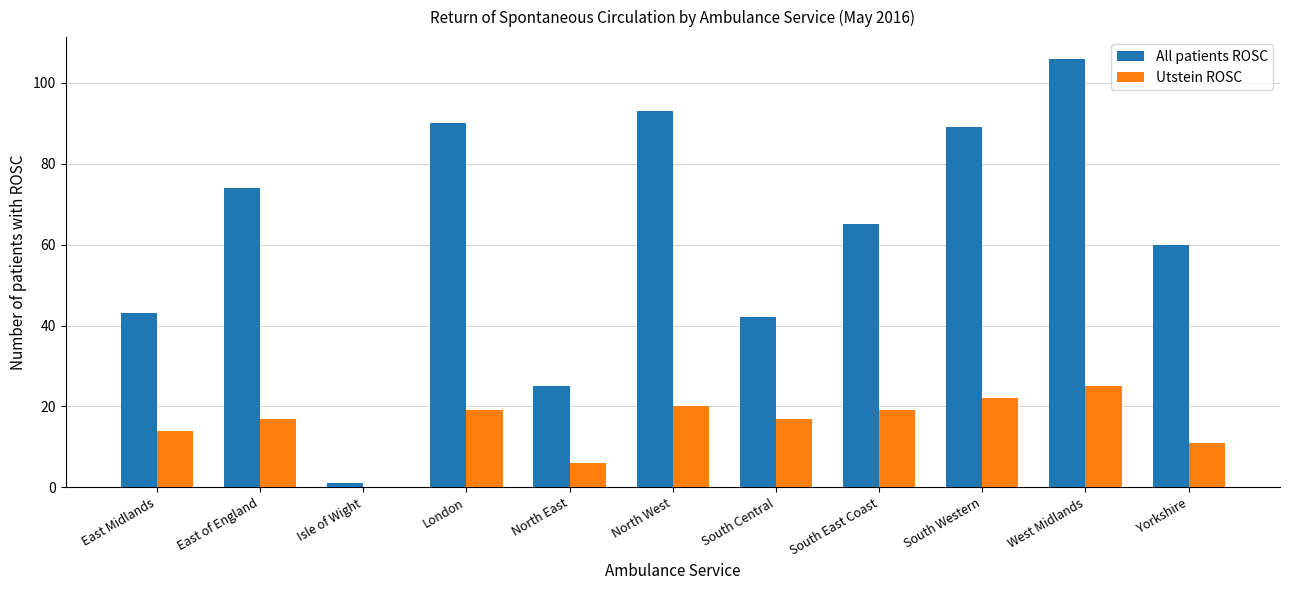

Read the All patients ROSC value at Yorkshire.

60